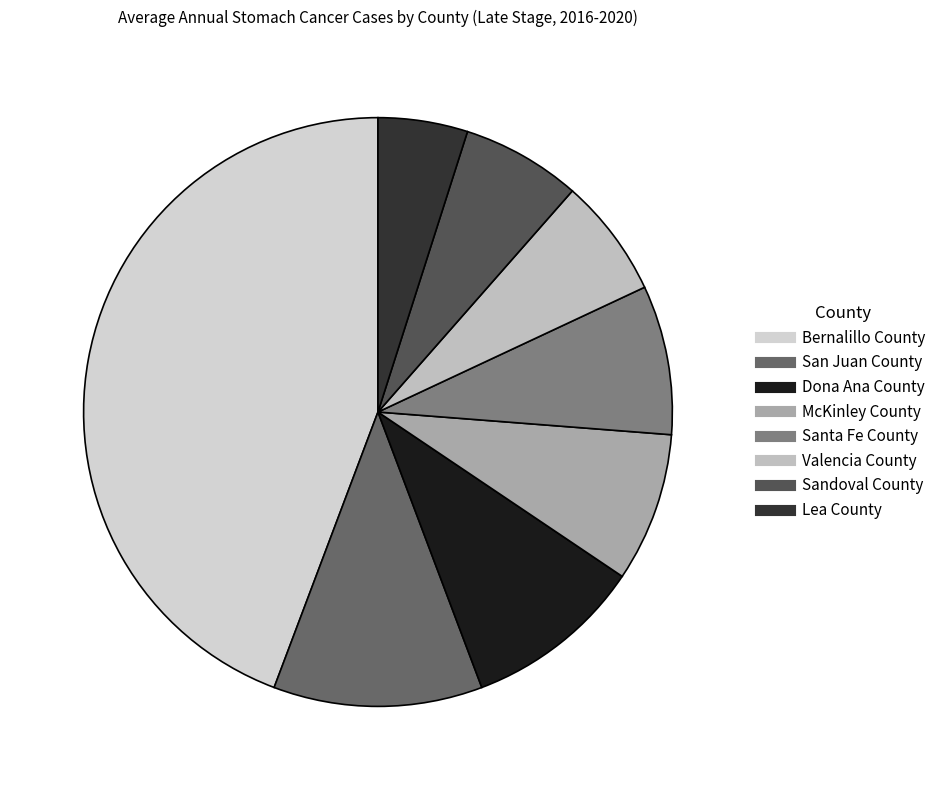

How many slices are in this pie chart?

8